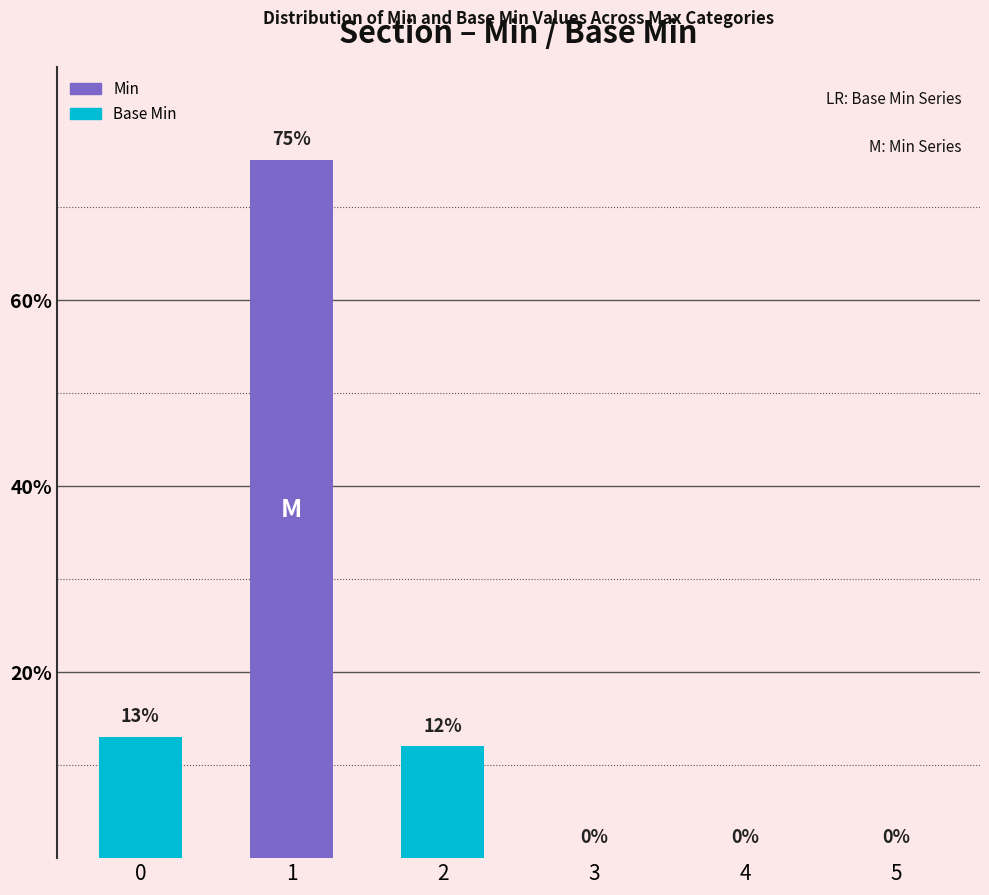

How many values in the Min series are below 12?

3